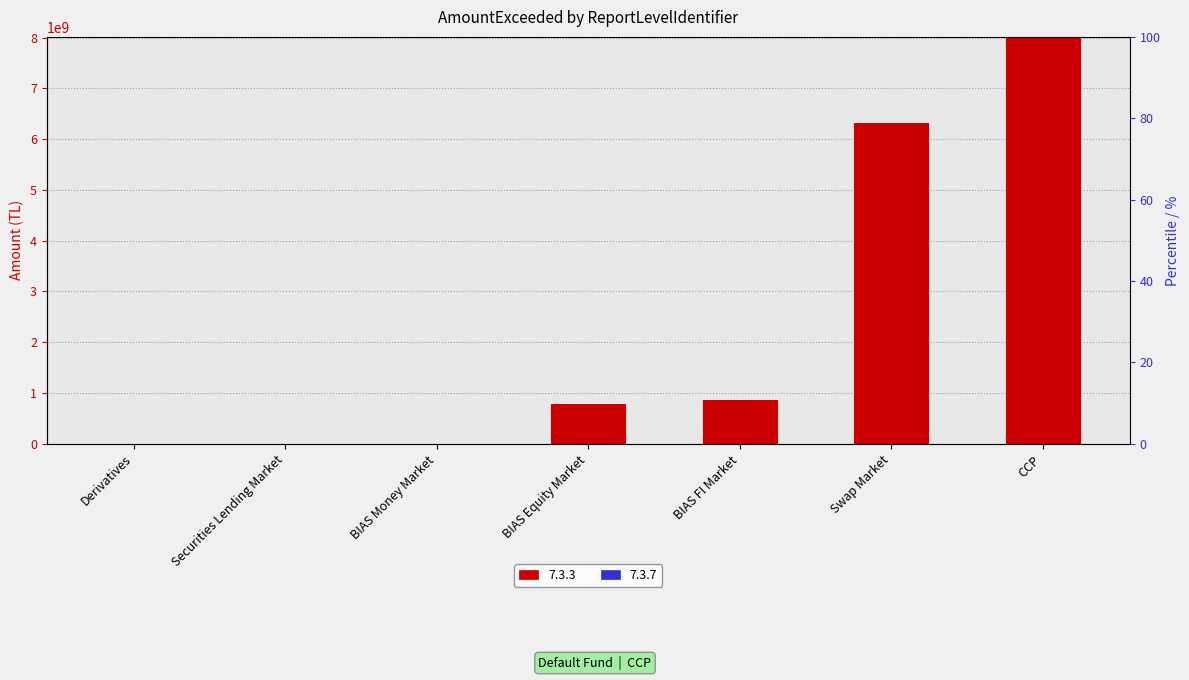

What is the label of the 2nd bar from the right?

Swap Market